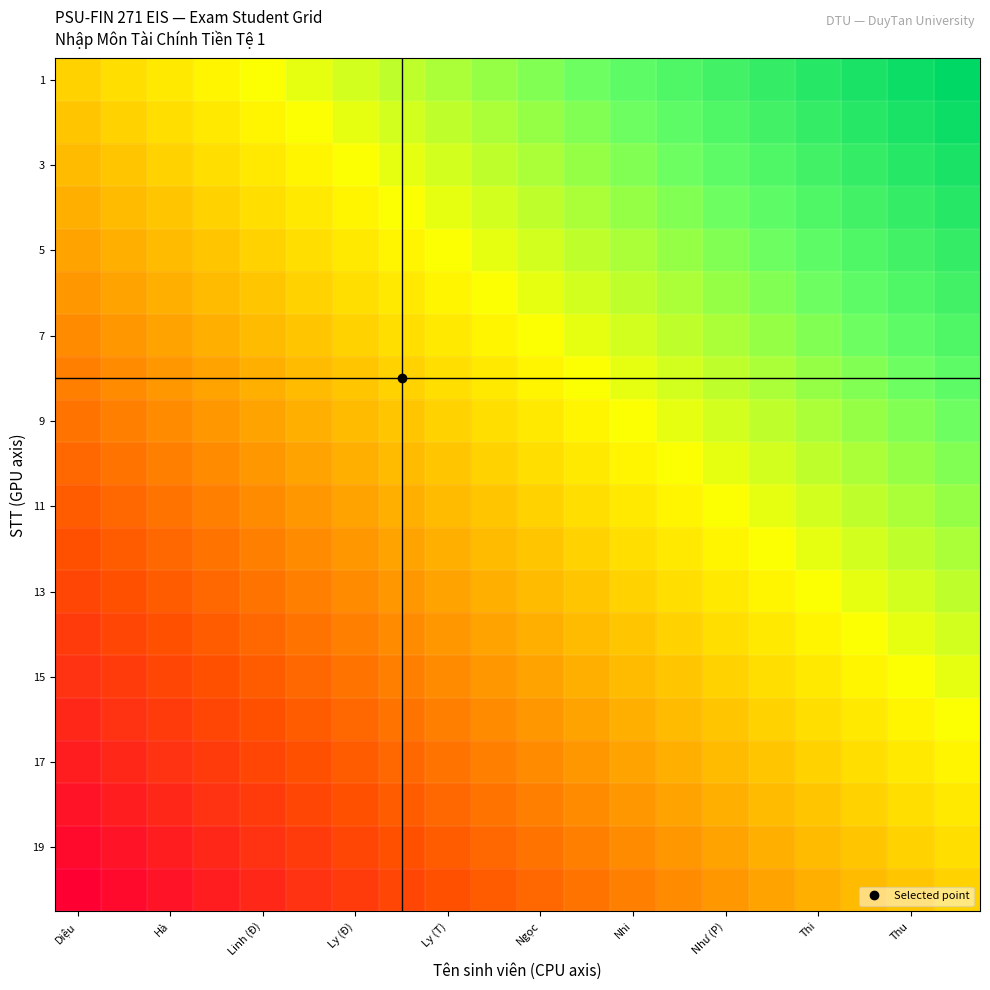

How many series are shown in this chart?

20